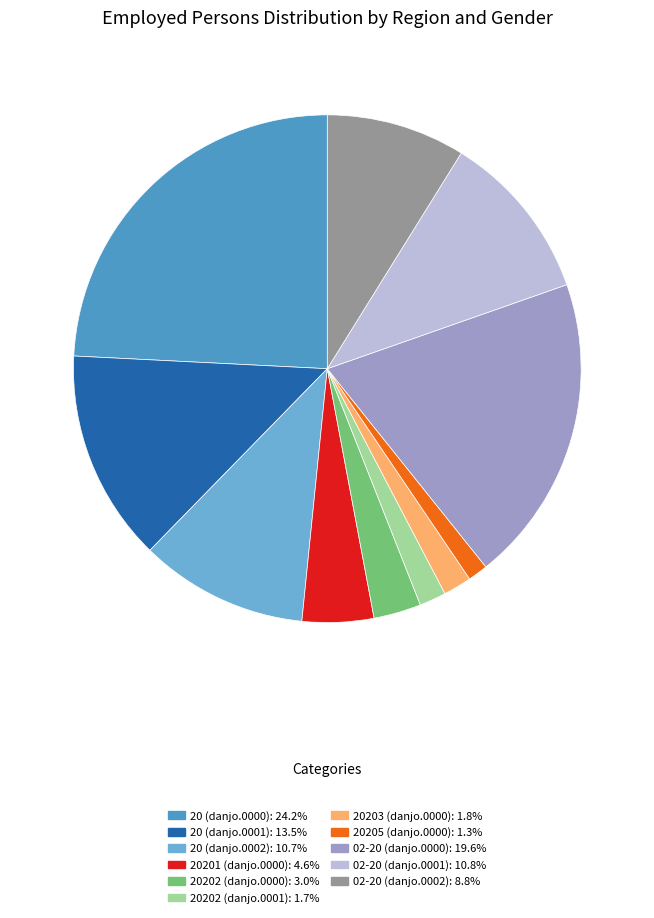

Combined, do 20205 (danjo.0000) and 02-20 (danjo.0002) account for over 50%?

No